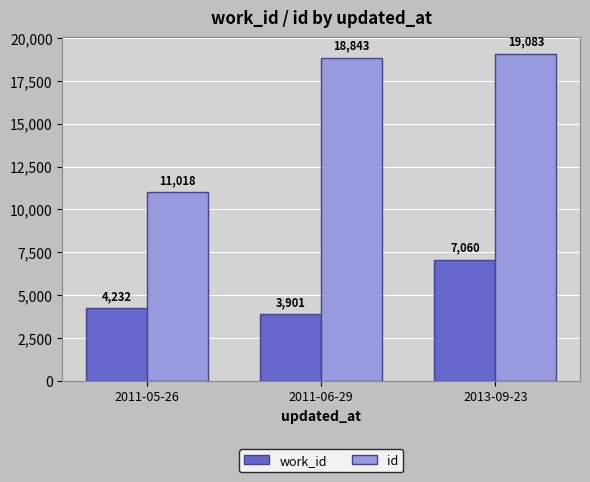

What is the greatest value displayed?

19083